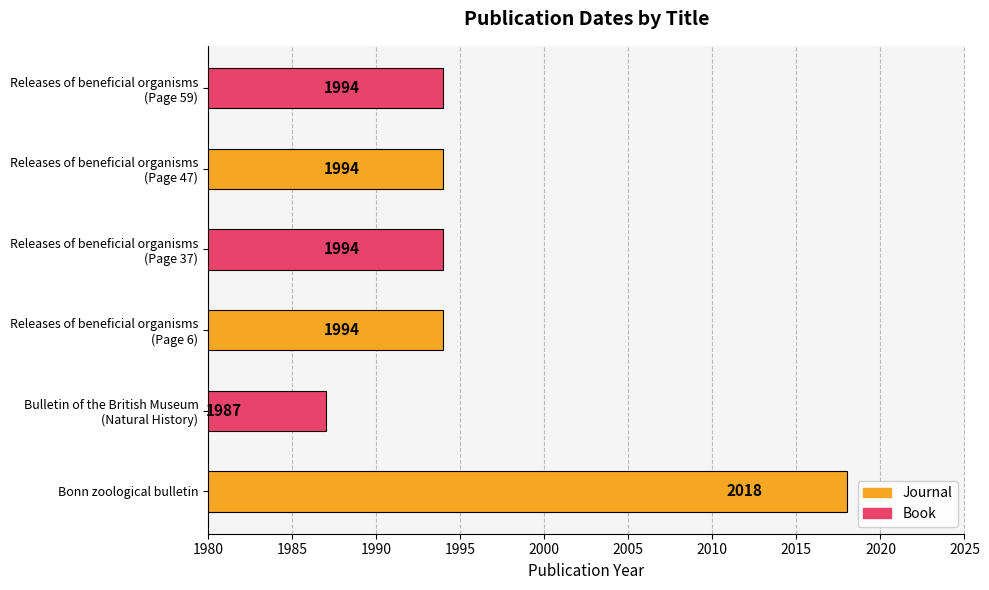

What is the sum of all values?

11981